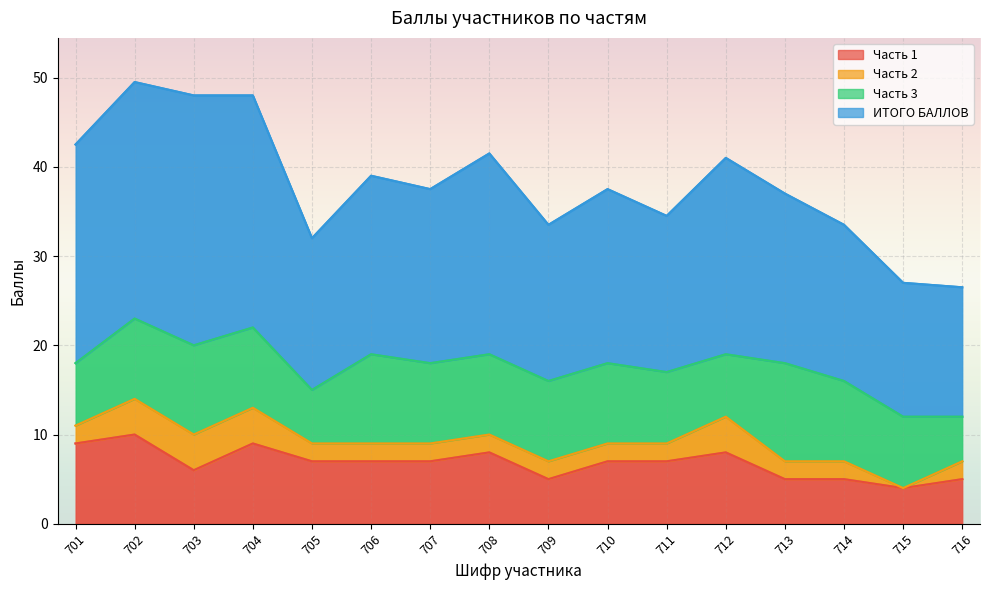

True or false: Часть 2 and ИТОГО БАЛЛОВ cross at least once.

False